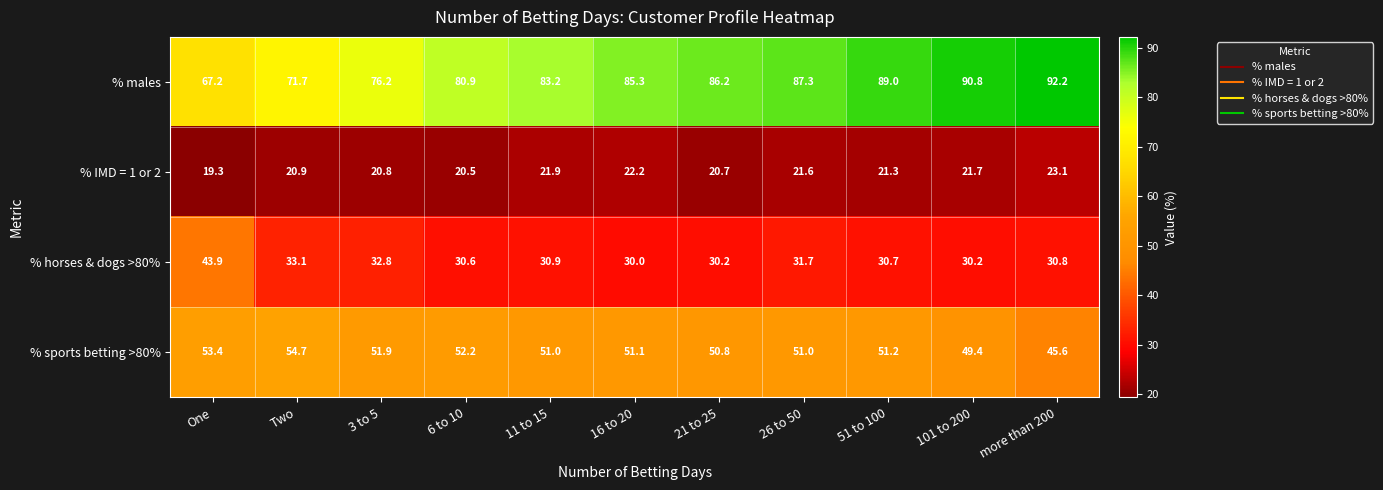

What is the sum of all % IMD = 1 or 2 values?

234.0